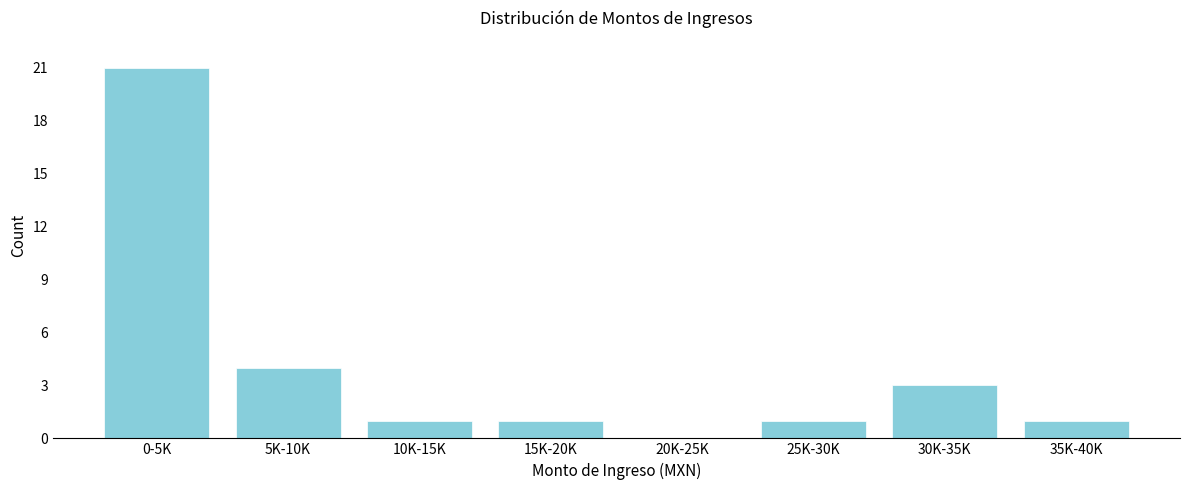

Reading left to right, transcribe all the data shown in this chart.

0-5K=21	5K-10K=4	10K-15K=1	15K-20K=1	20K-25K=0	25K-30K=1	30K-35K=3	35K-40K=1